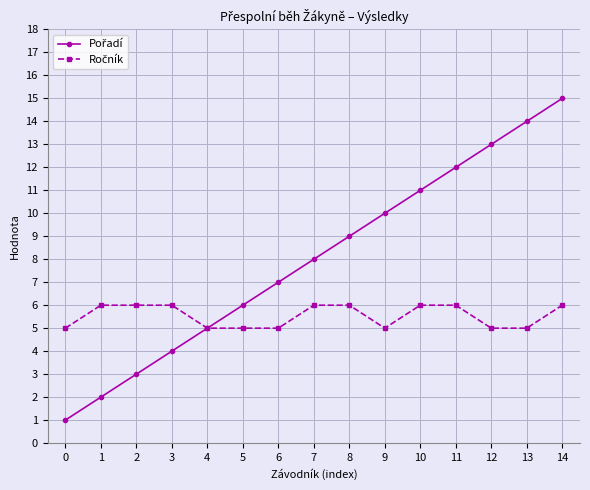

What is the total value across all series at 1?

8